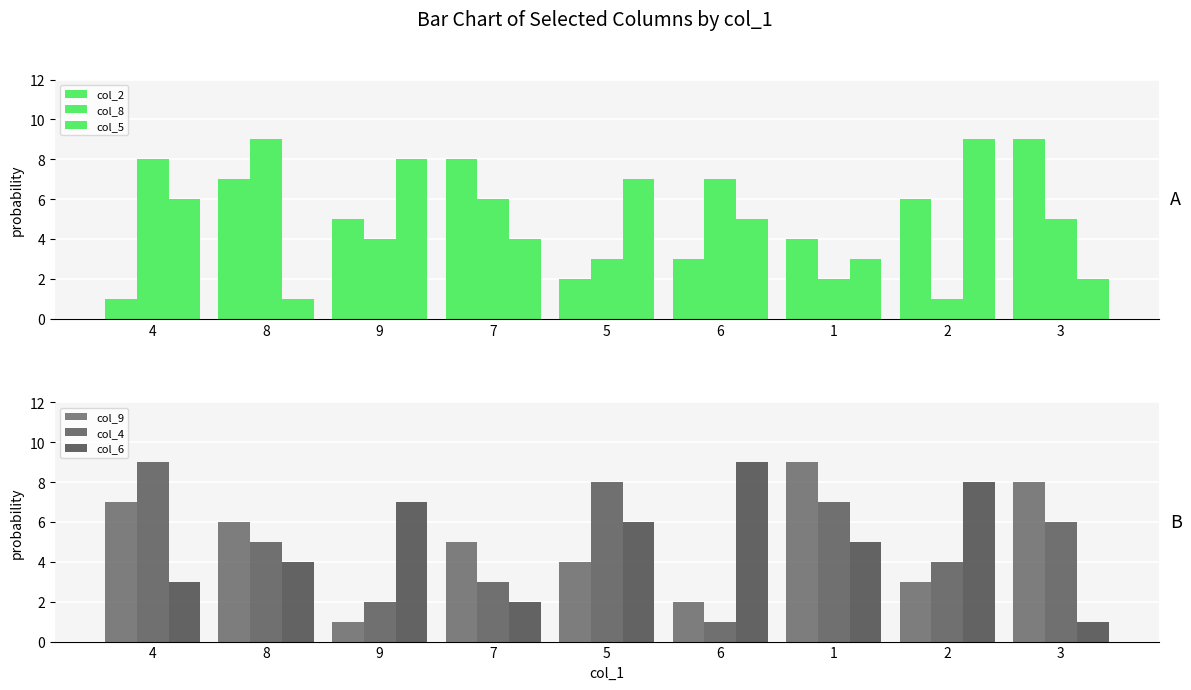

What is the difference between the maximum and minimum values in the col_2 series?

8